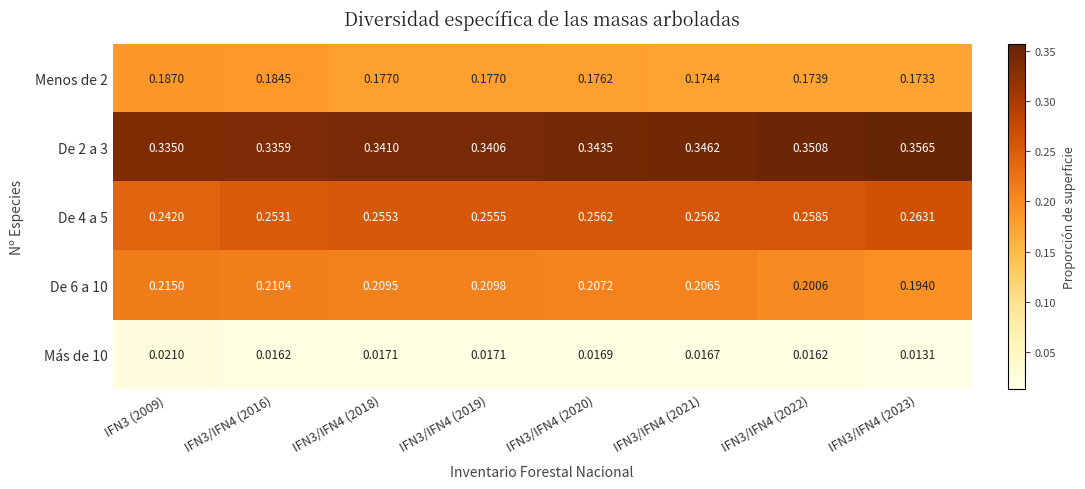

How many categories are shown in the chart?

8